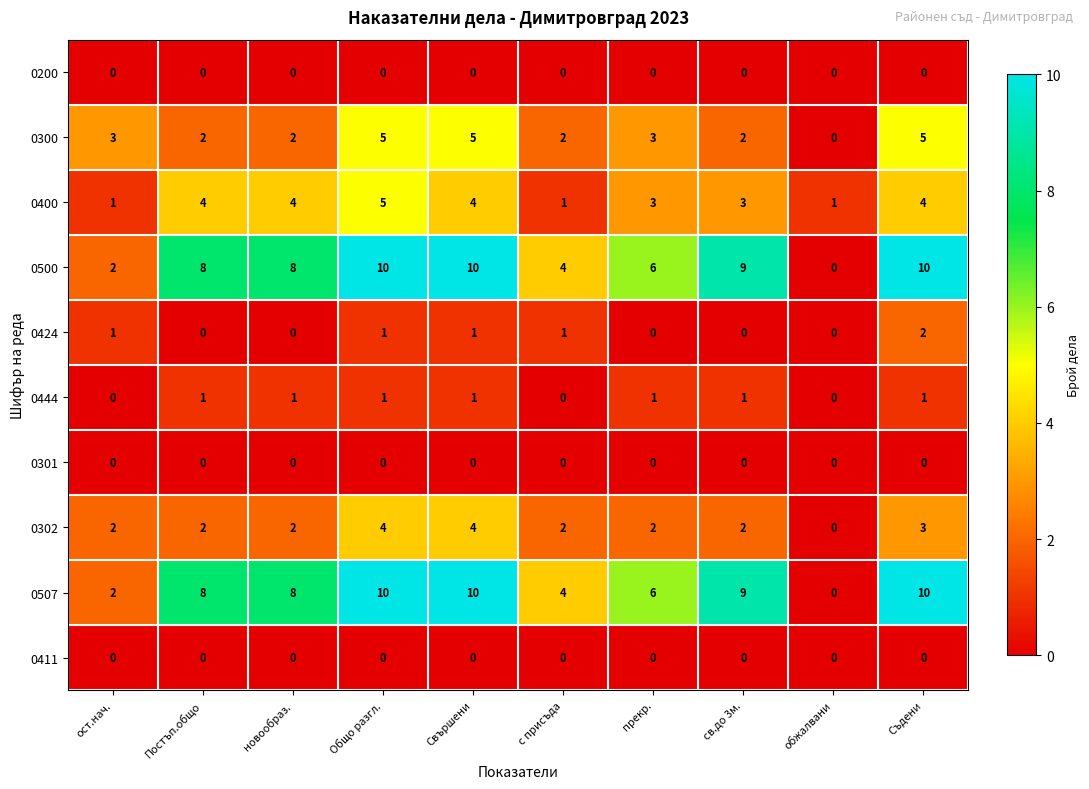

Is it true that 0500 equals 14 at Съдени?

False